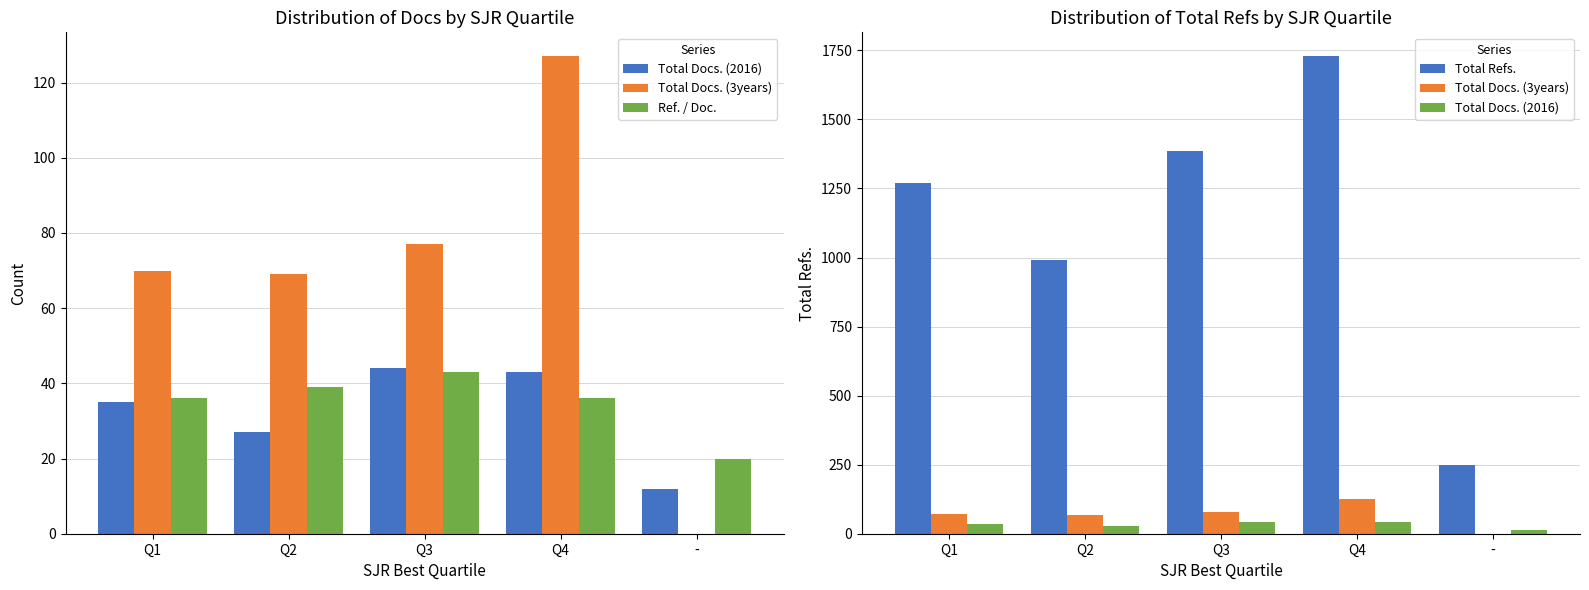

What is the total value across all series at Q2?

1126